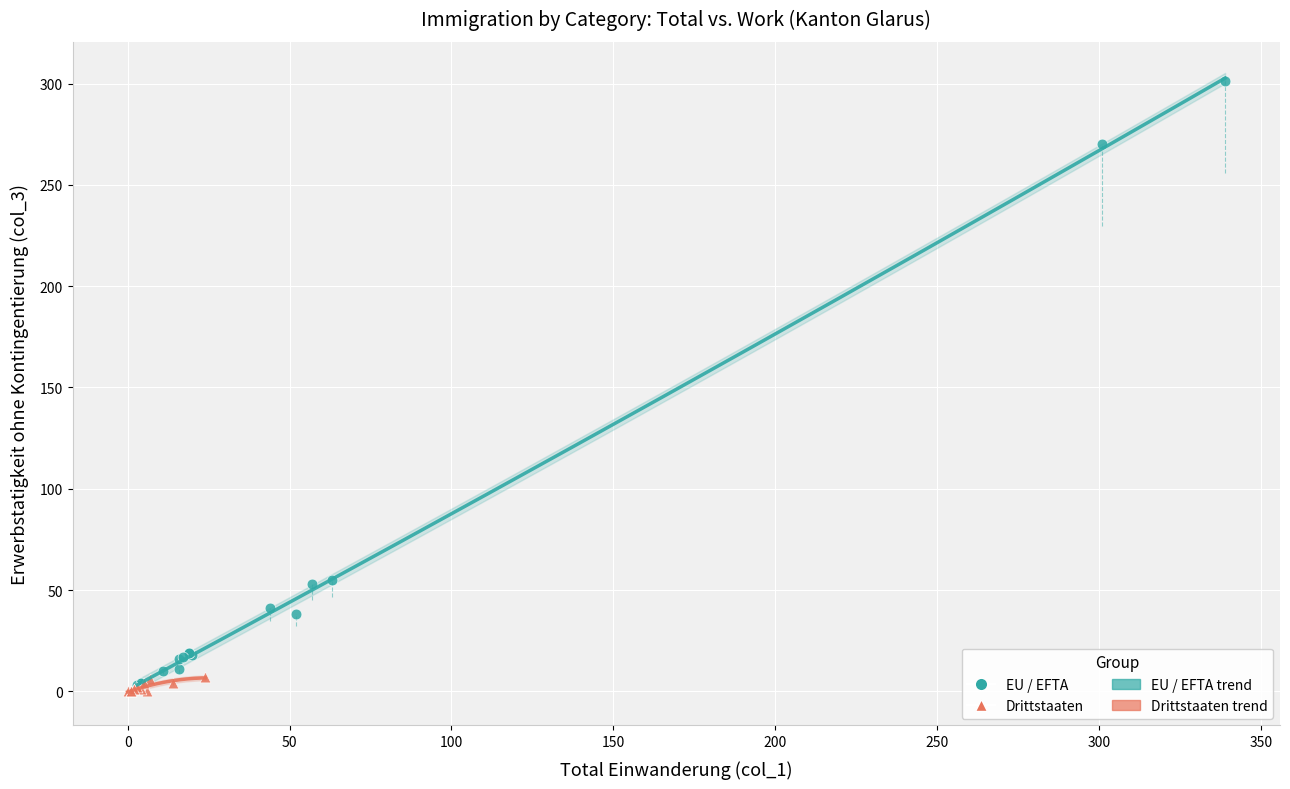

Which series contains the highest Y value?

EU / EFTA